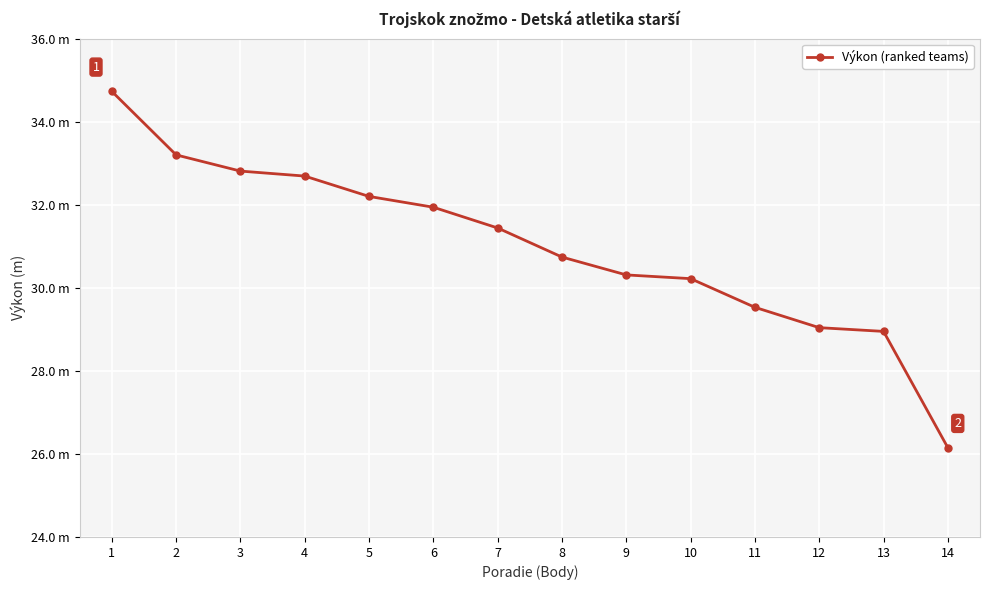

Is this an area chart (filled region under the line)?

No